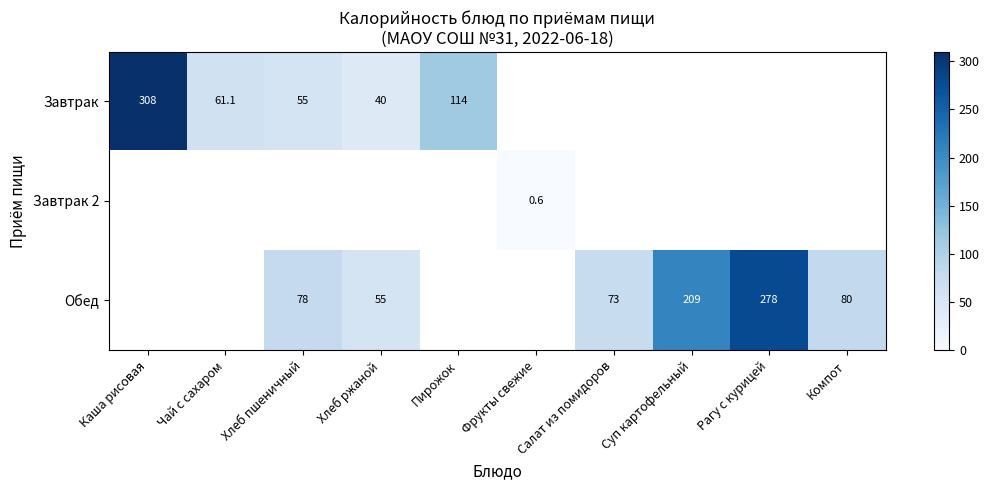

The value of Завтрак at Каша рисовая is 210.6. True or false?

False